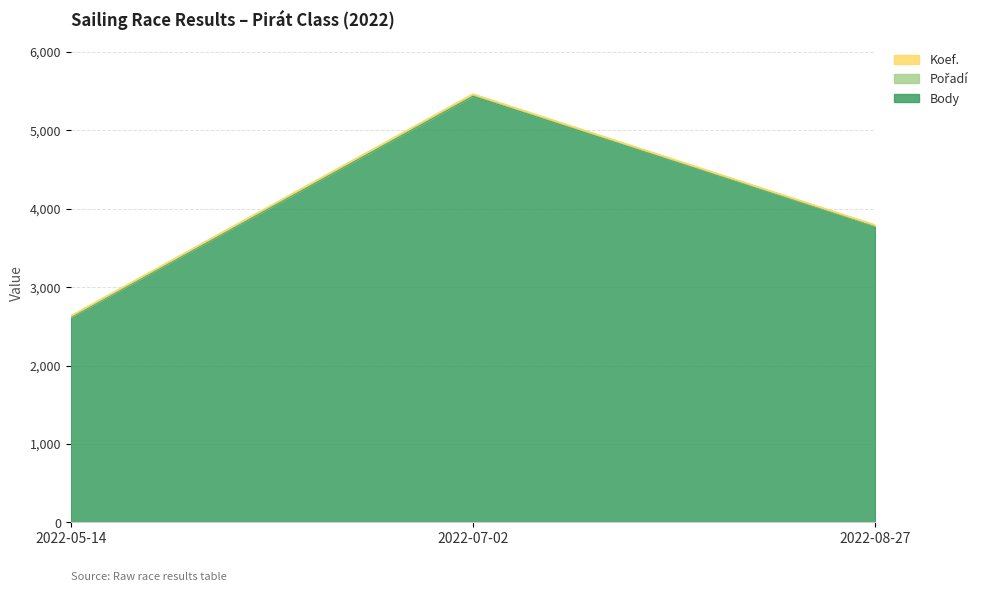

What is the sum of all Koef. values?

26